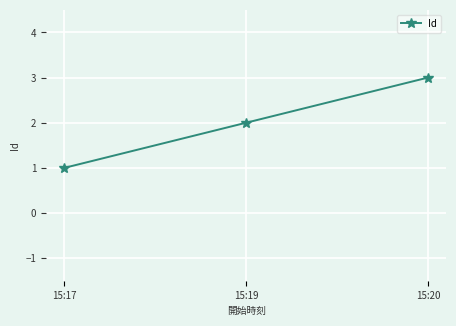

Which category has the highest value across all series?

15:20